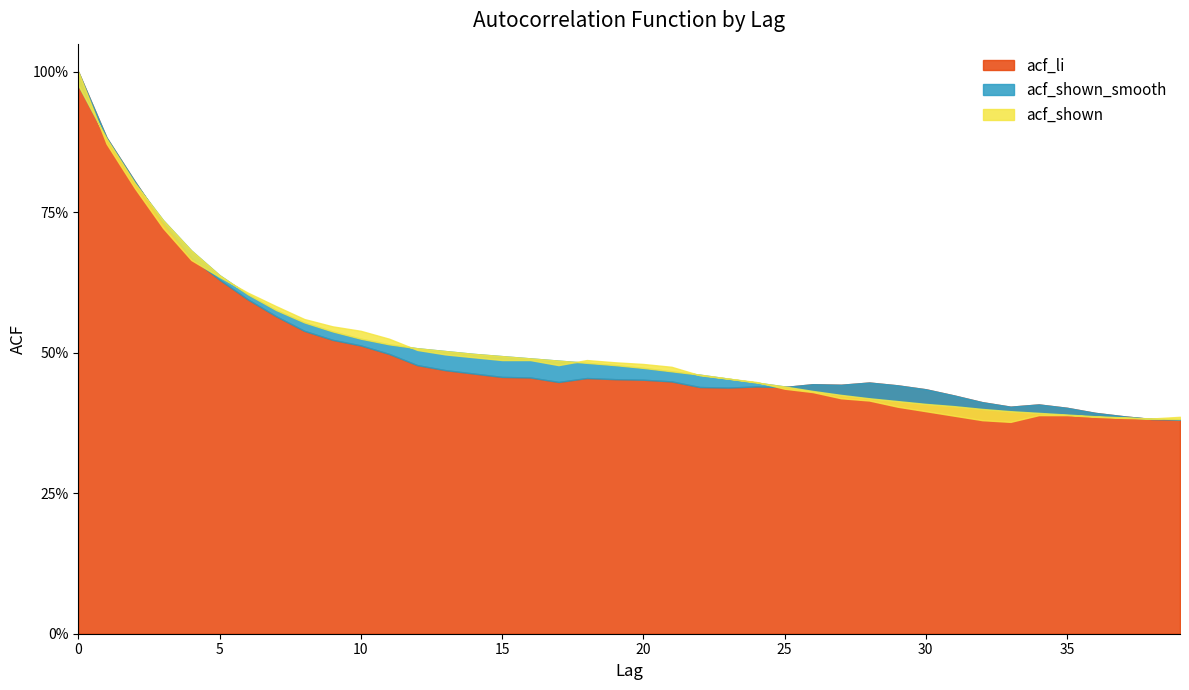

What is the value of the acf_shown_smooth point at the 14th from the left?

0.5